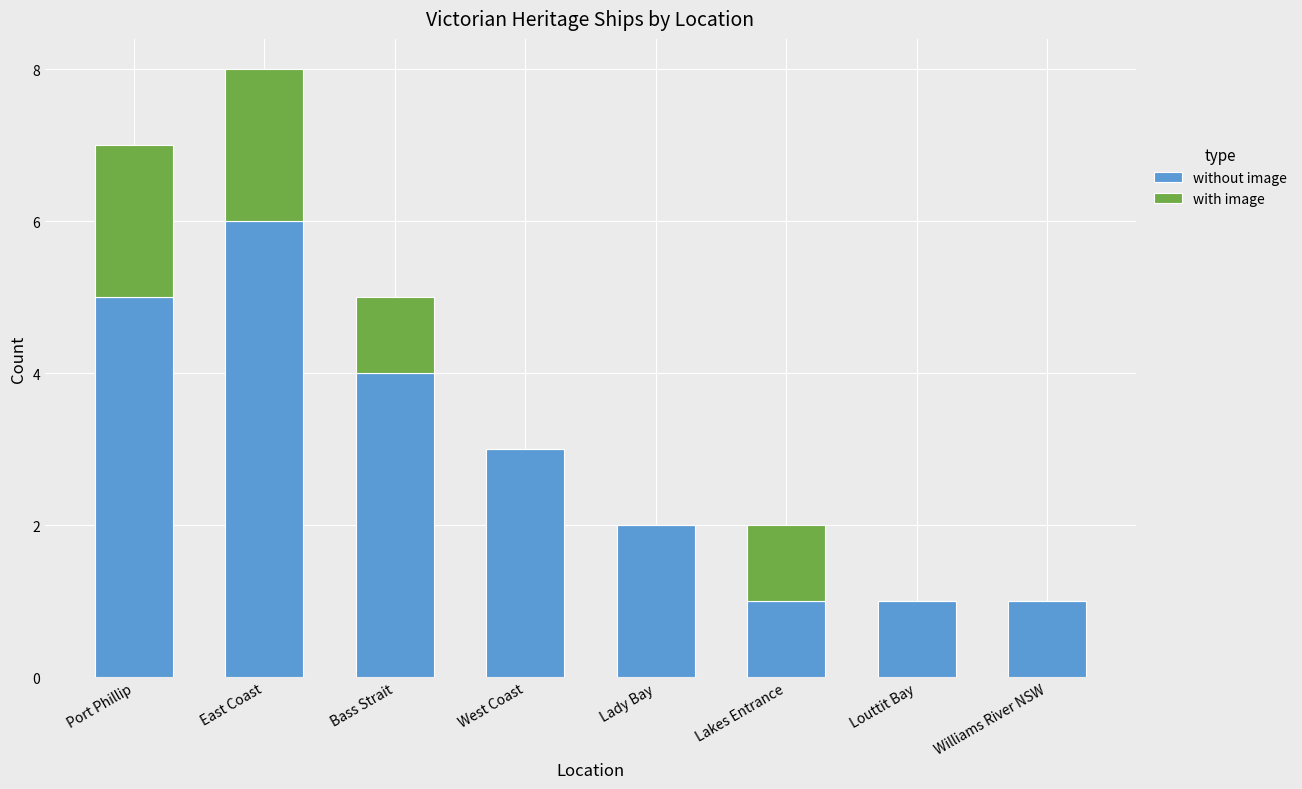

What is the maximum value for without image?

6